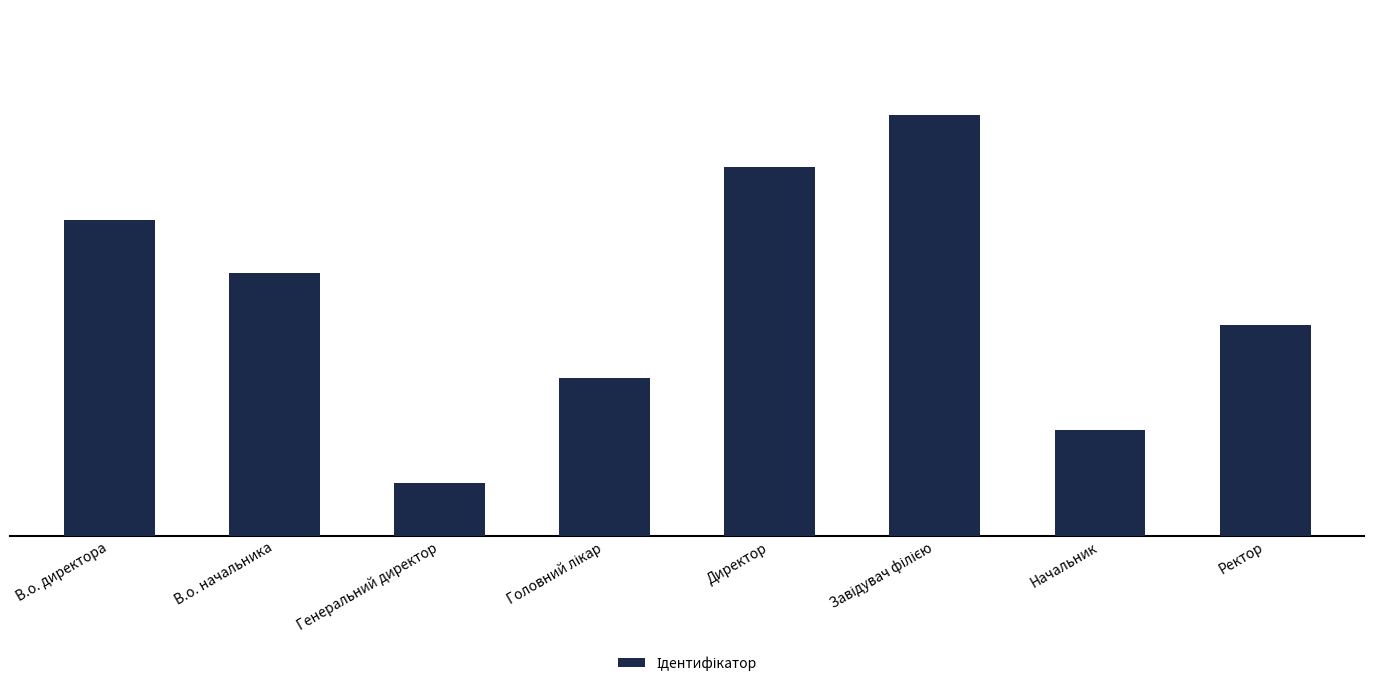

Approximately how many times larger is the value at Директор compared to В.о. начальника?

1.4